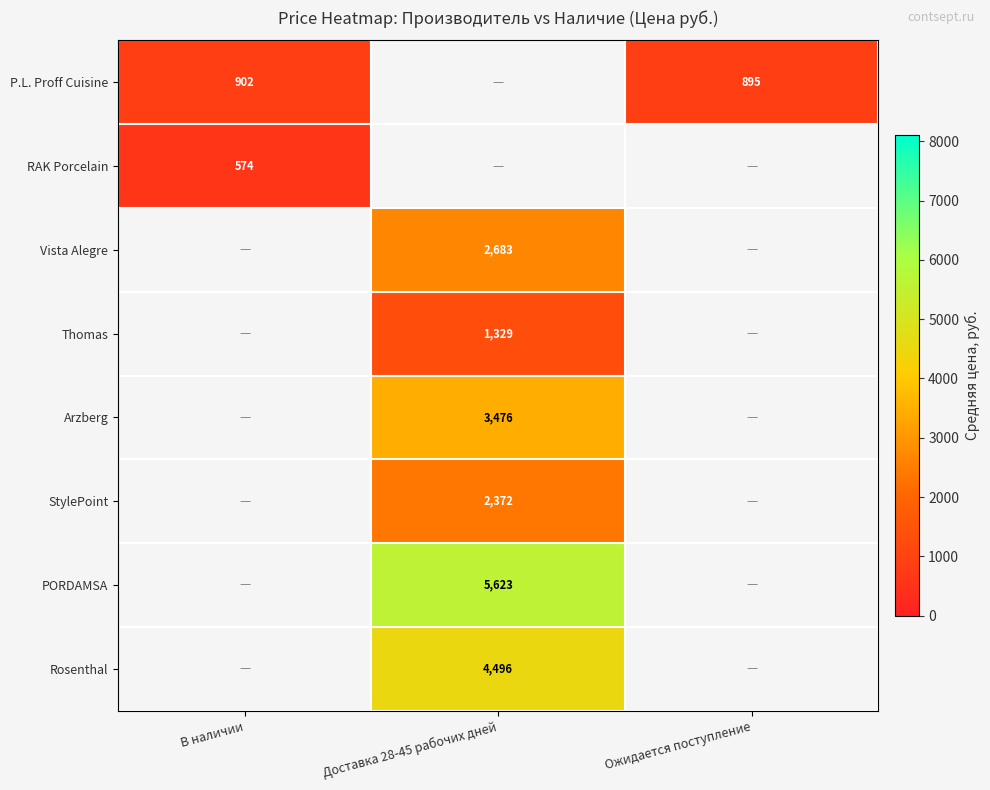

Where is RAK Porcelain nearest to the value 574?

В наличии